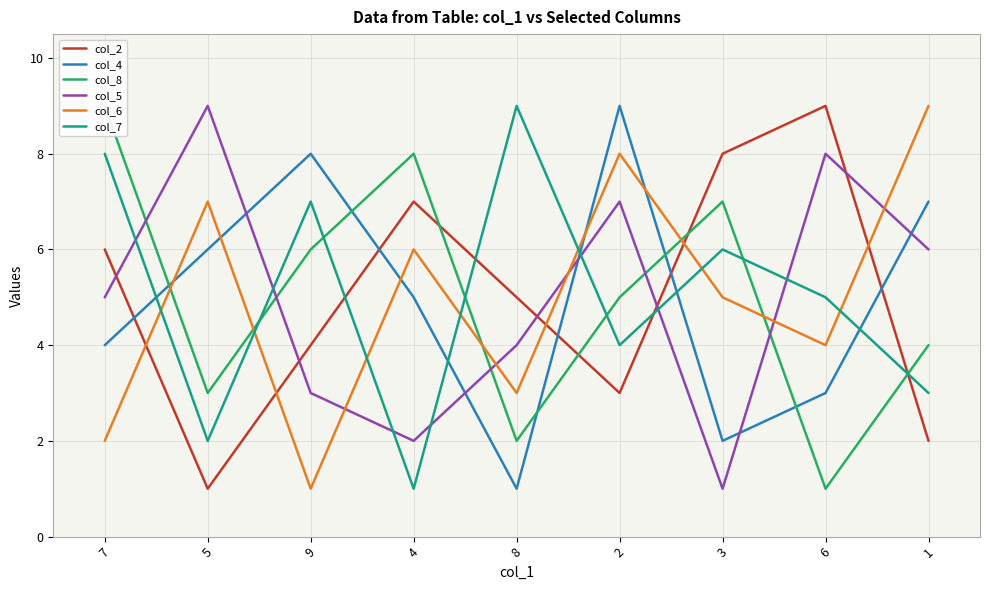

What is the total value across all series at 1?

31